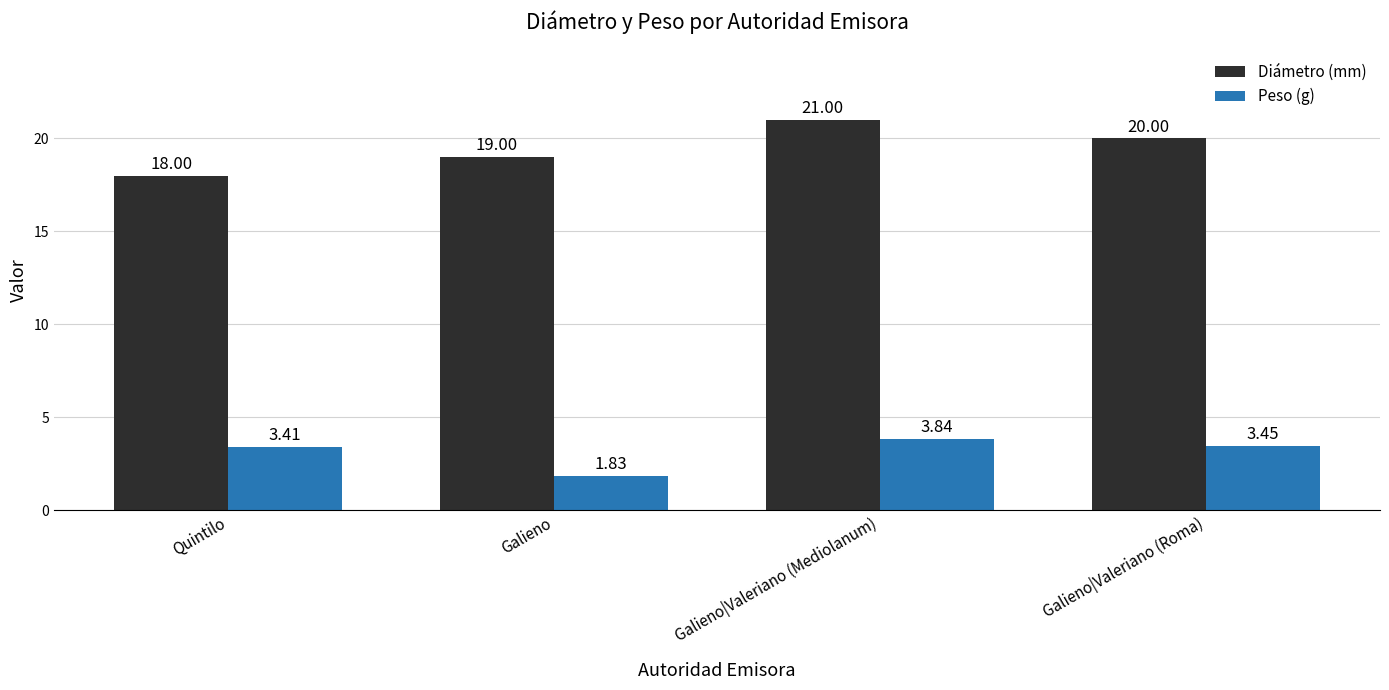

Rank the series by their maximum value, from lowest to highest.

Peso (g), Diámetro (mm)